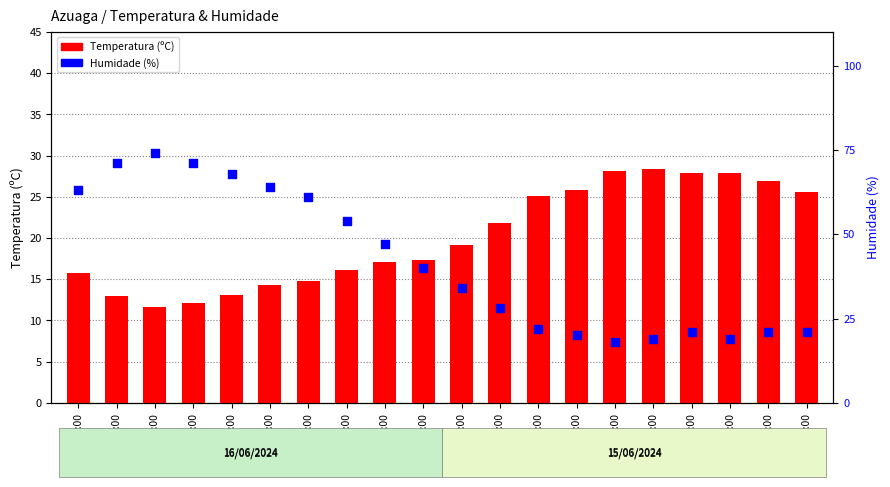

Is the value of Temperatura (ºC) at 15:00 greater than the value of Humidade (%) at 14:00?

Yes